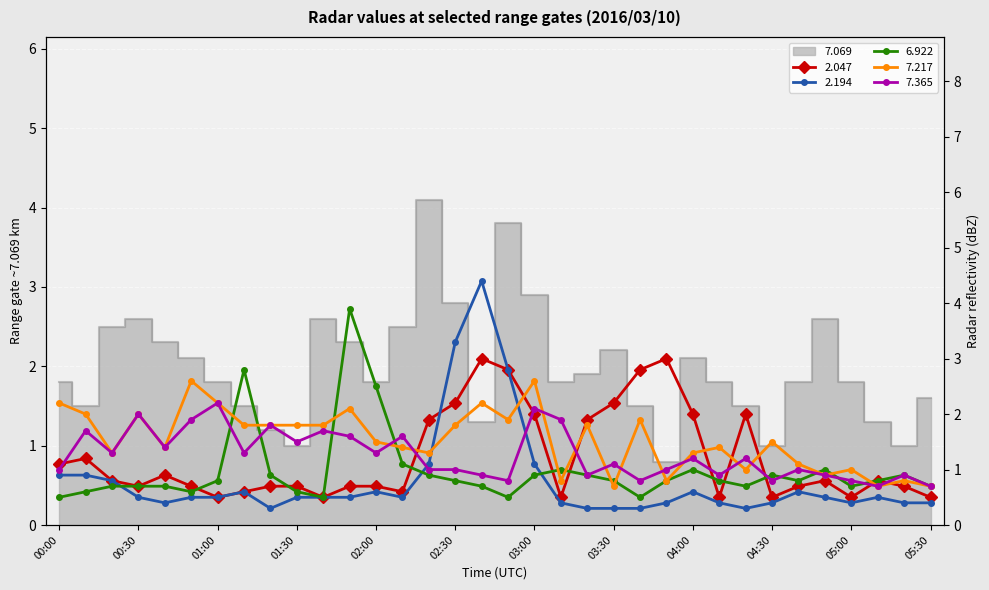

How many data points does each series have?

34